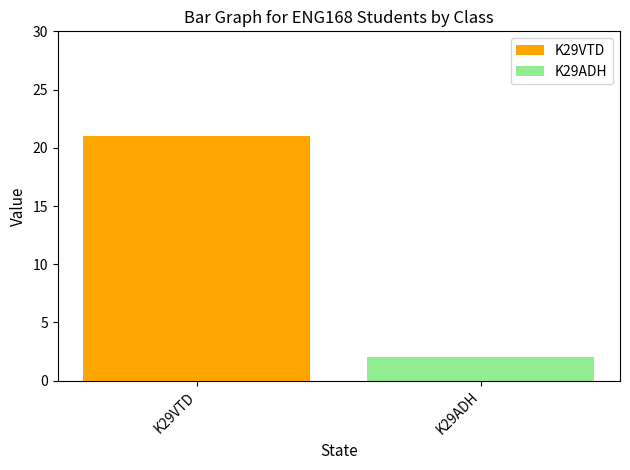

What is the greatest value displayed?

21